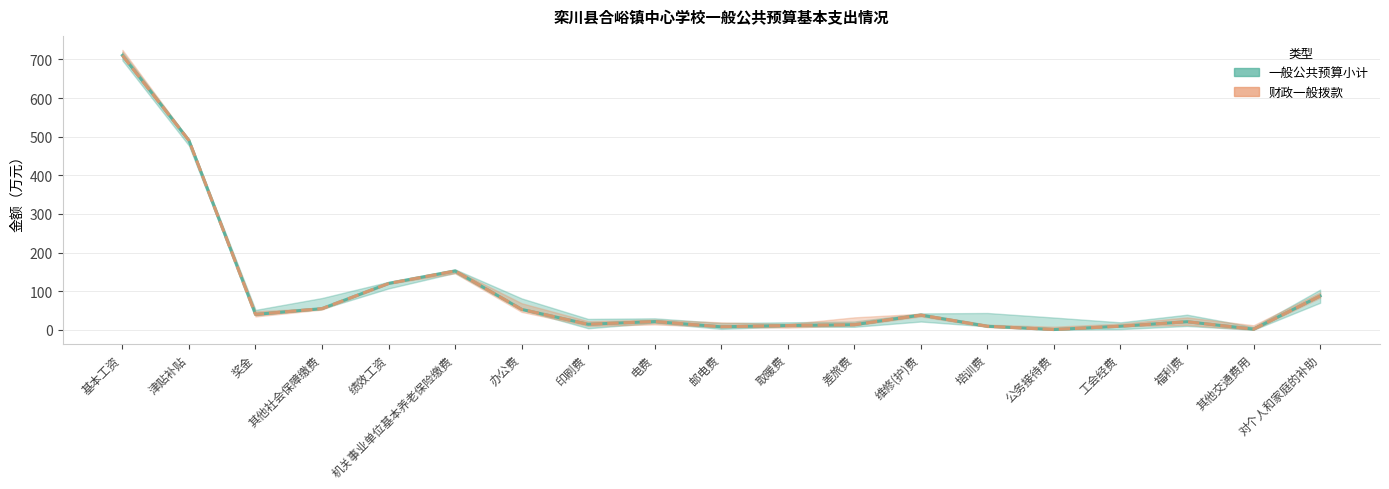

The 一般公共预算小计 series shows 0.4 at 公务接待费. True or false?

False